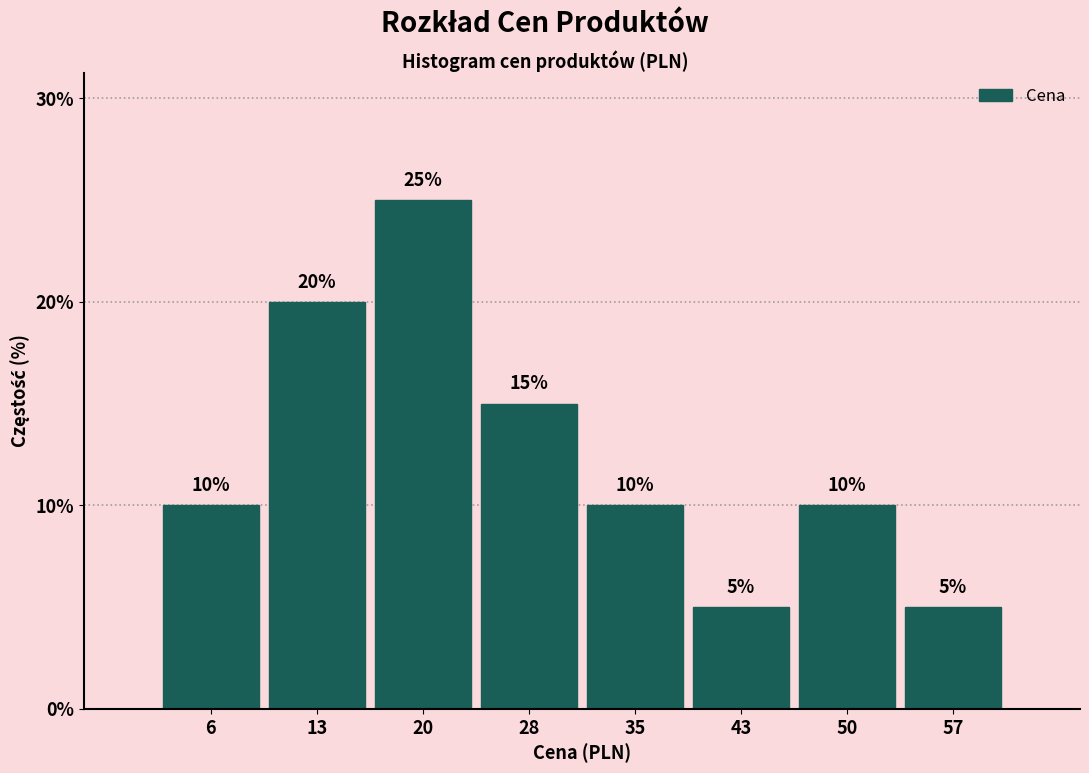

Reading left to right, transcribe all the data shown in this chart.

6=10	13=20	20=25	28=15	35=10	43=5	50=10	57=5